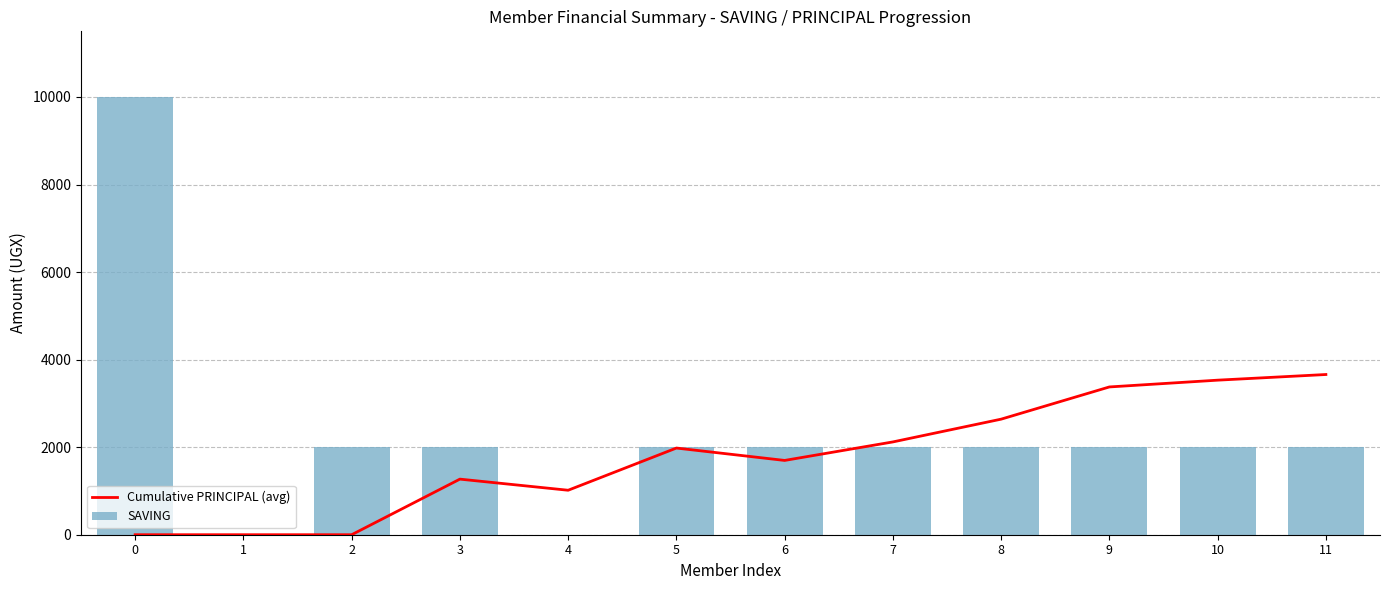

How many data points in Cumulative PRINCIPAL (avg) are less than 1980?

6